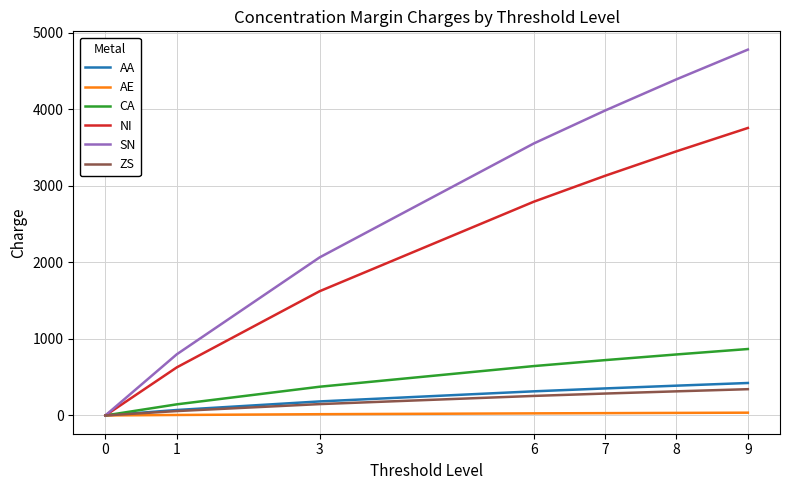

Which series has the largest range (max minus min)?

SN